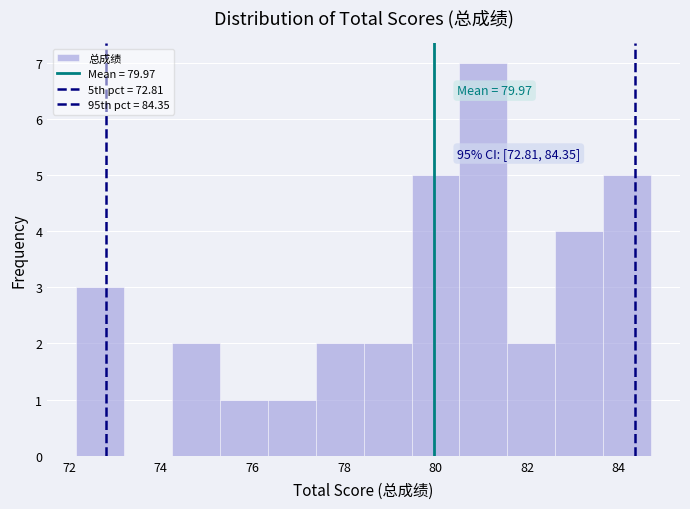

Which range on the x-axis has the tallest bar?

80.6 to 81.6